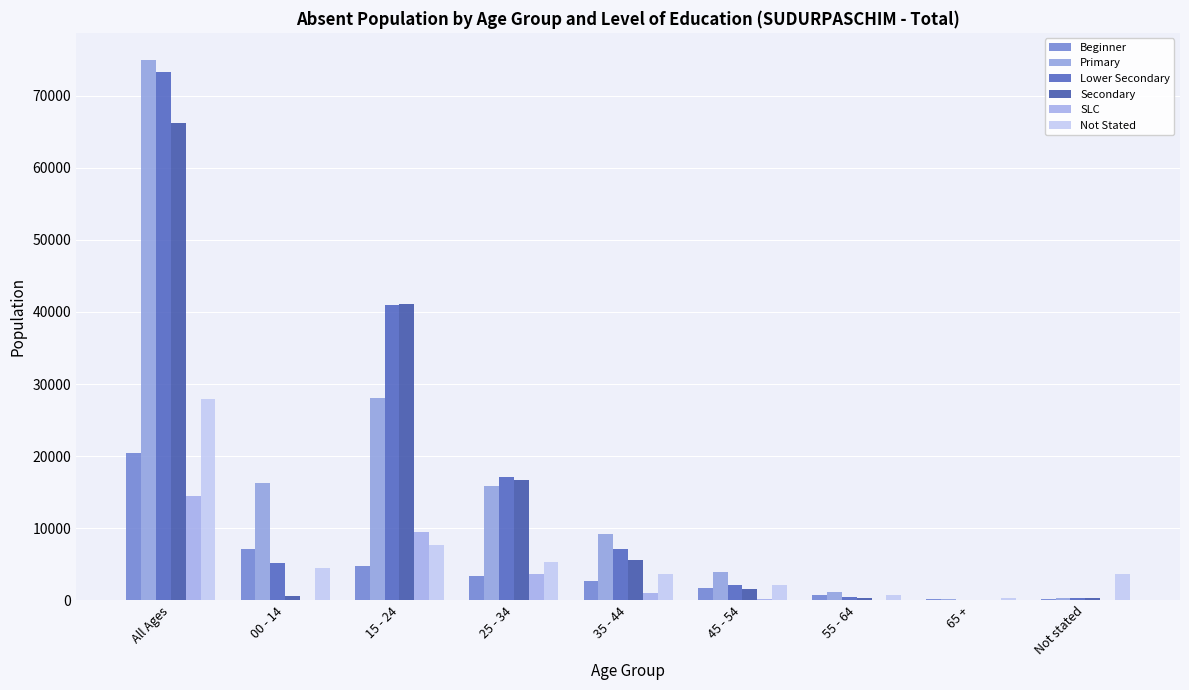

Which category has the highest value across all series?

All Ages